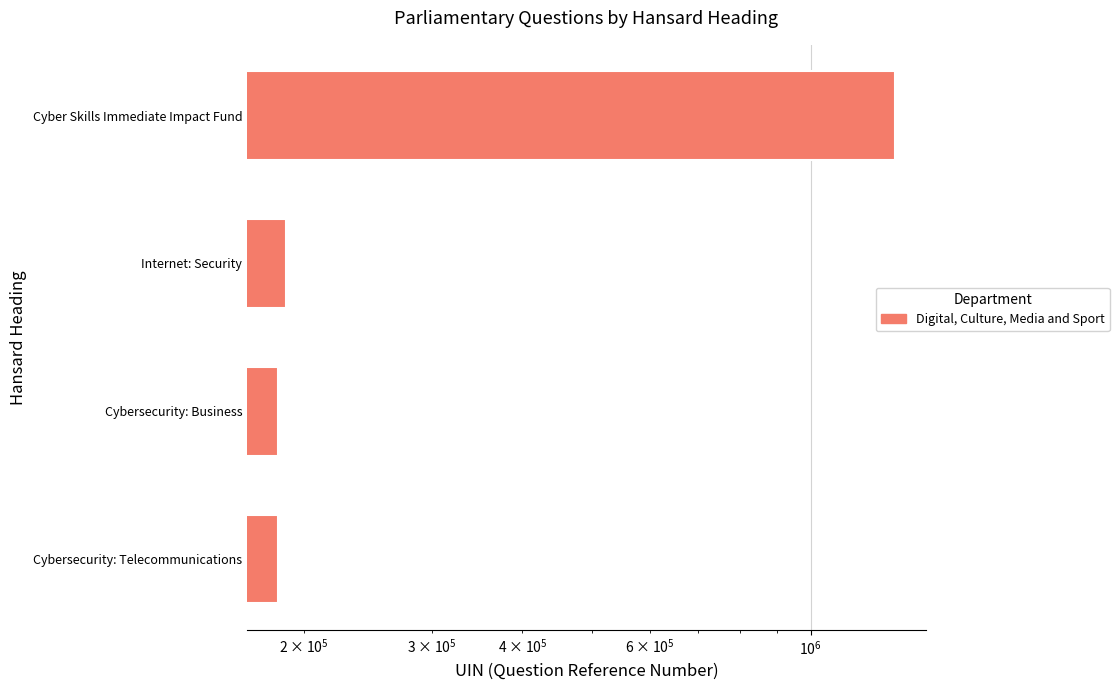

Is it true that the value at Internet: Security is 54150?

False